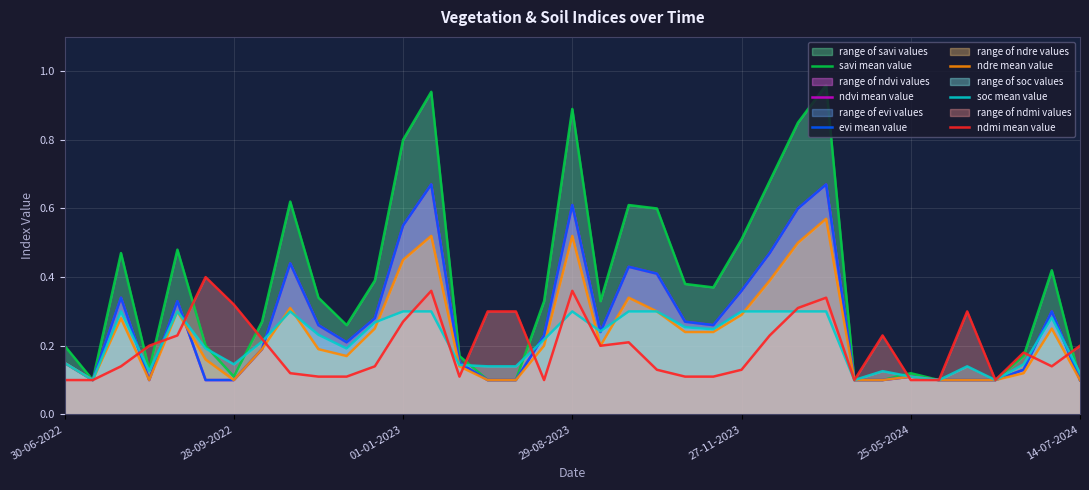

What is the difference between the highest and lowest values at 9?

0.2